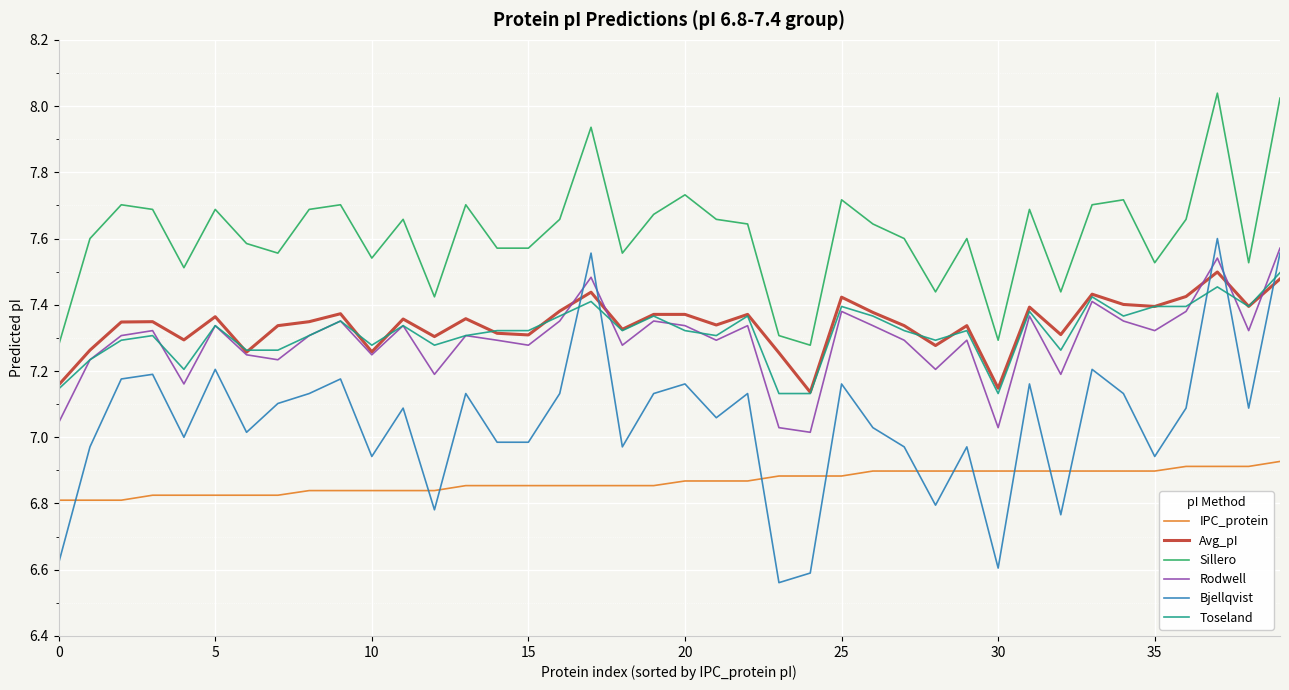

After their last crossing, which series has the higher values: Avg_pI or Bjellqvist?

Bjellqvist